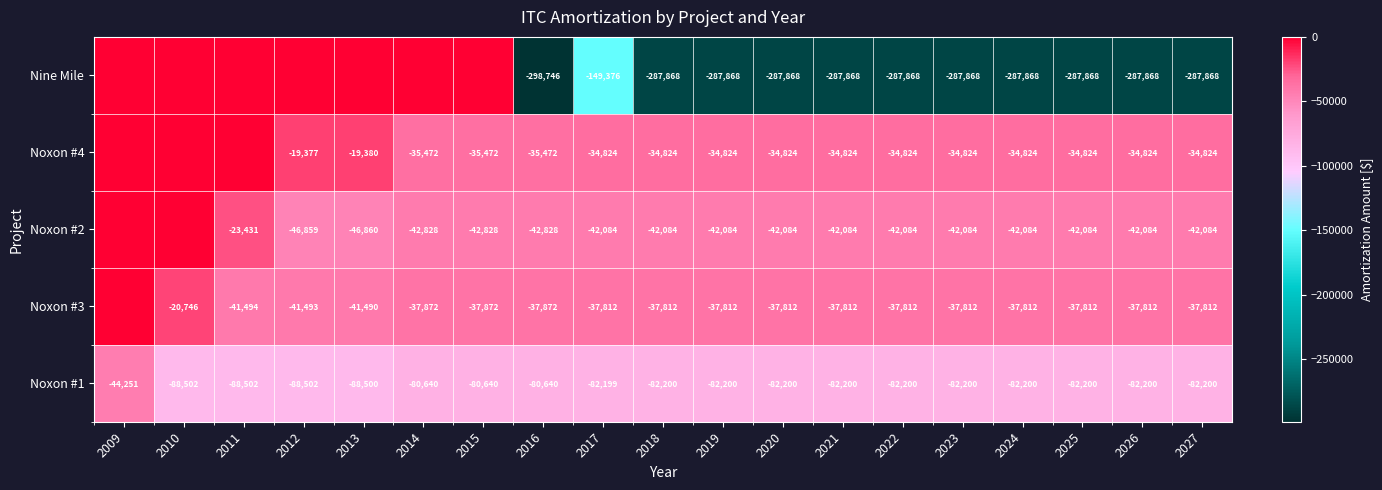

True or false: Noxon #2 has a value of -11345 at 2017.

False